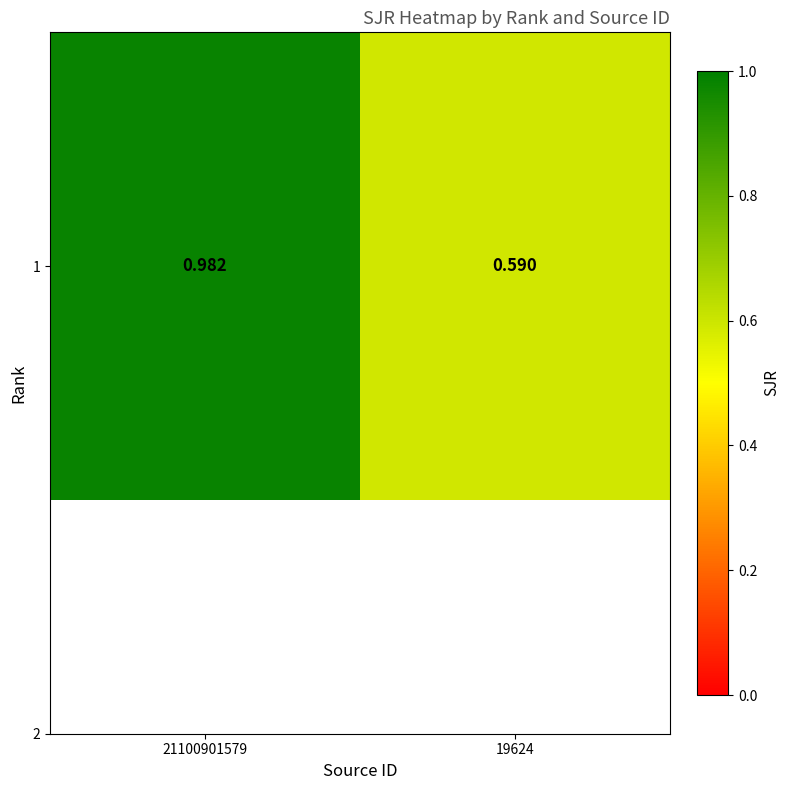

Reading left to right, transcribe all the data shown in this chart.

1.0	0.6